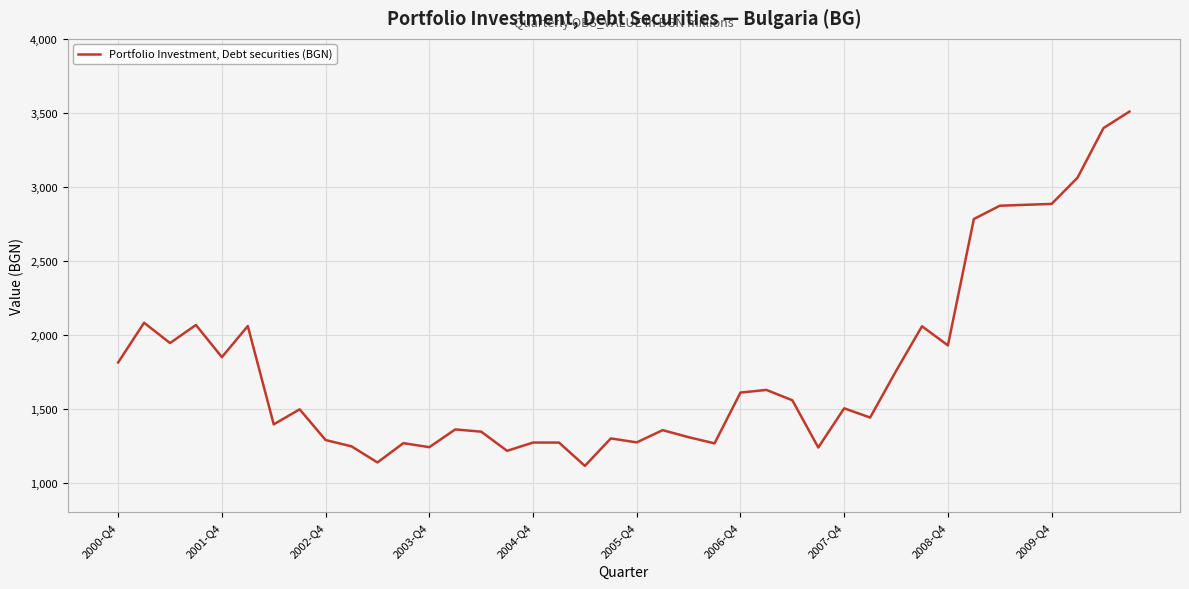

What is the difference between the maximum and minimum values?

2394.8